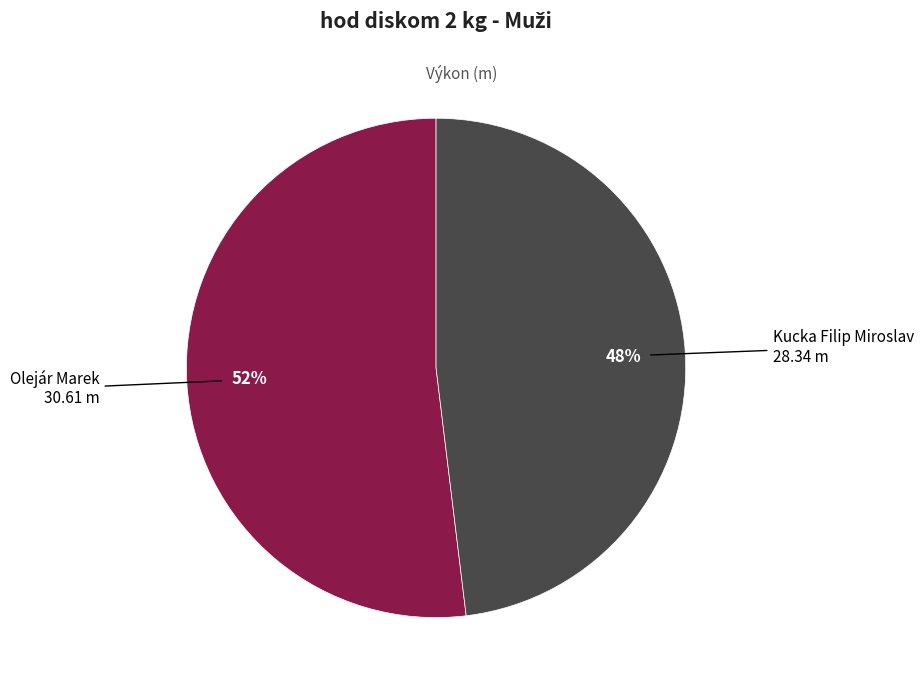

Is it true that Olejár Marek is 52% of the pie?

True